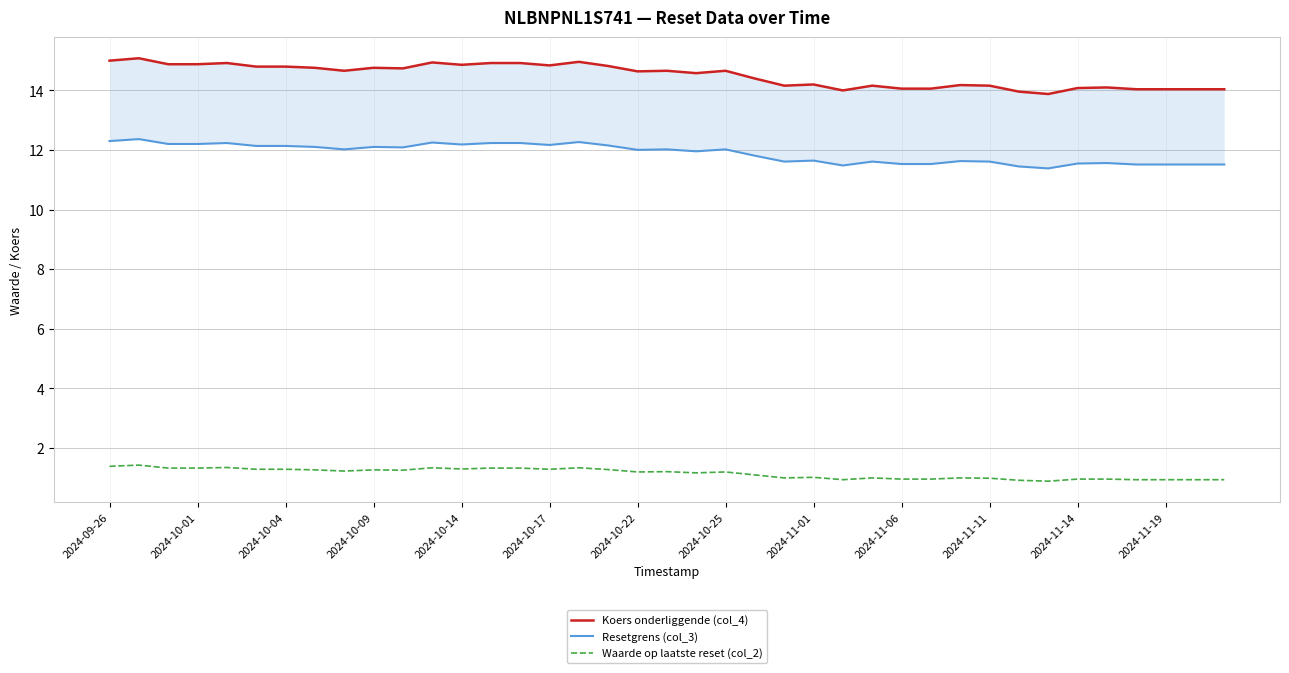

True or false: Koers onderliggende (col_4) and Resetgrens (col_3) intersect in this chart.

False